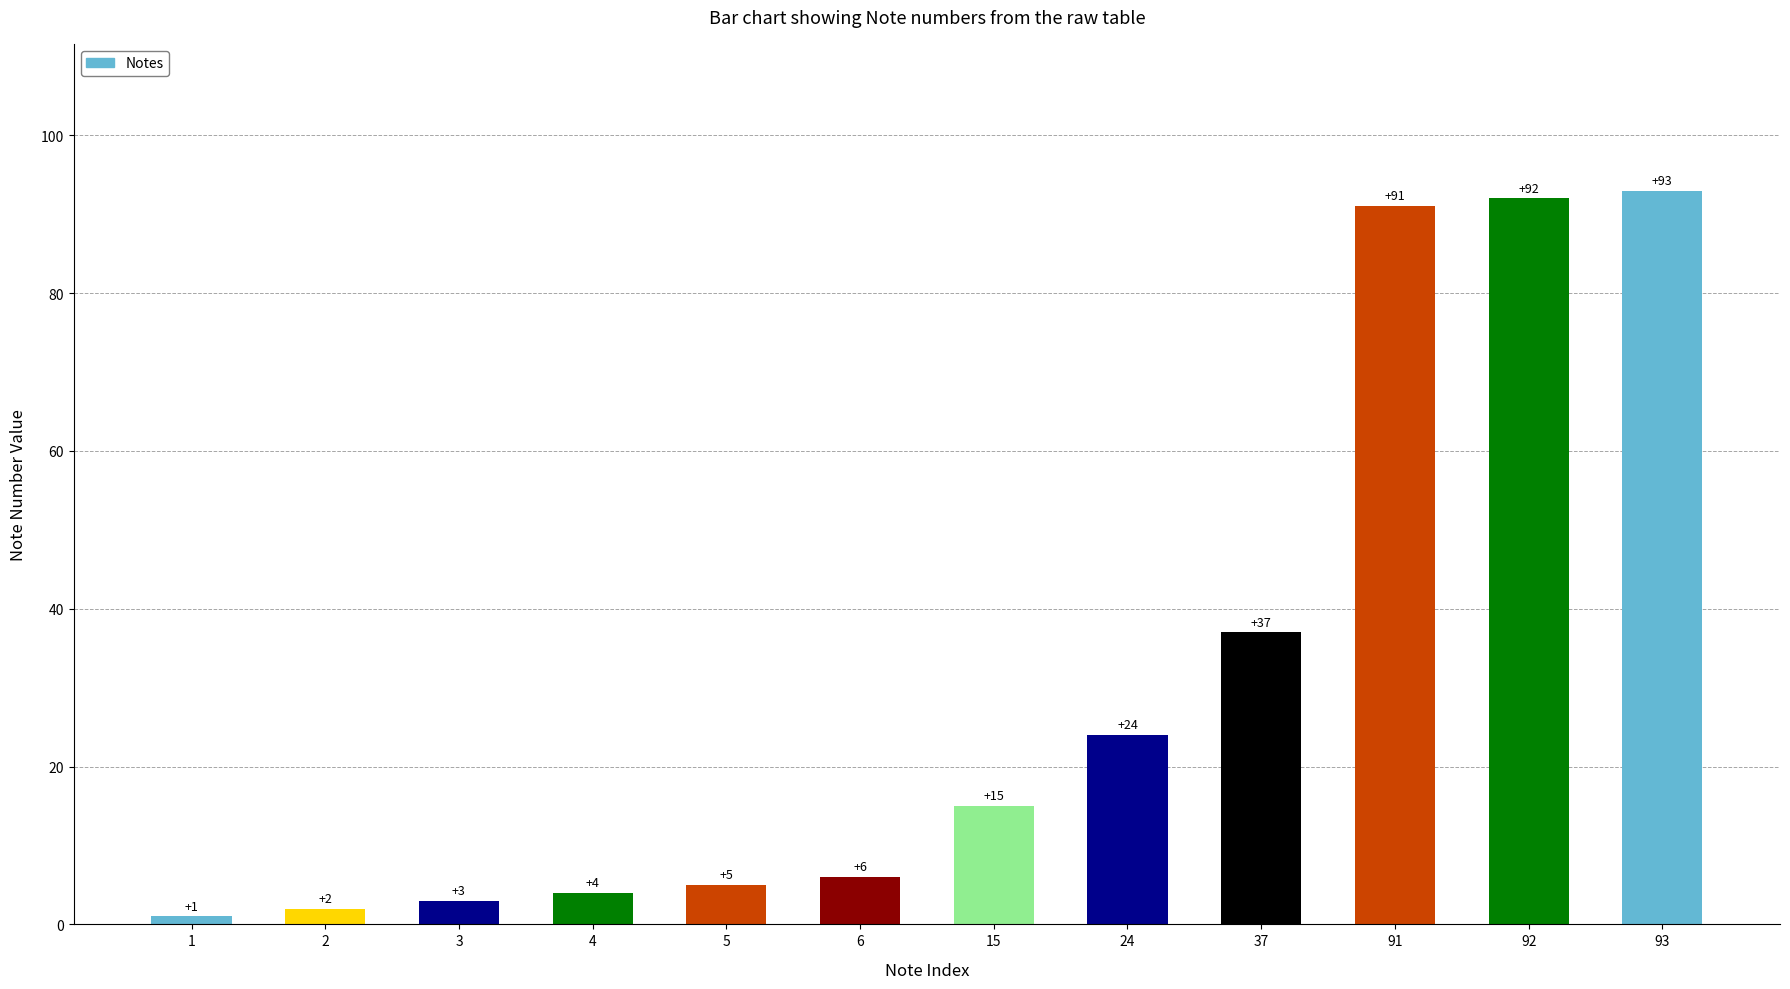

Is it true that the value at 24 is 24?

True